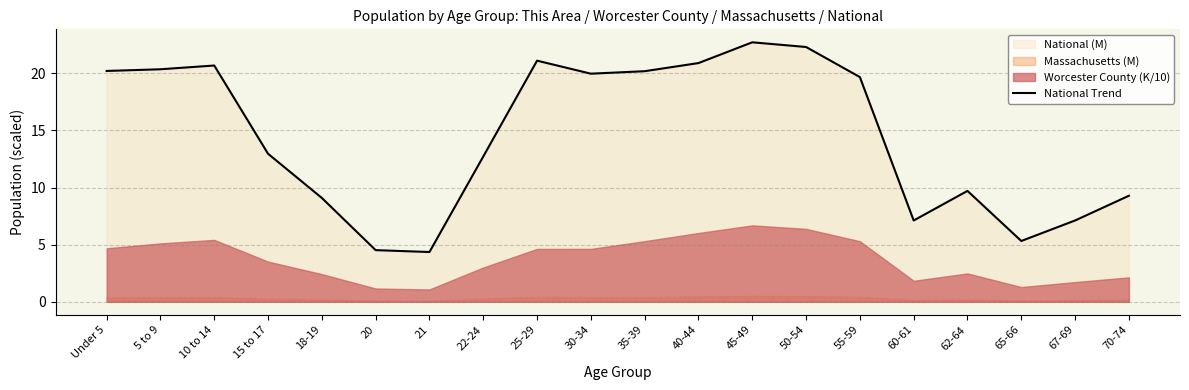

How many lines are shown in the chart?

1